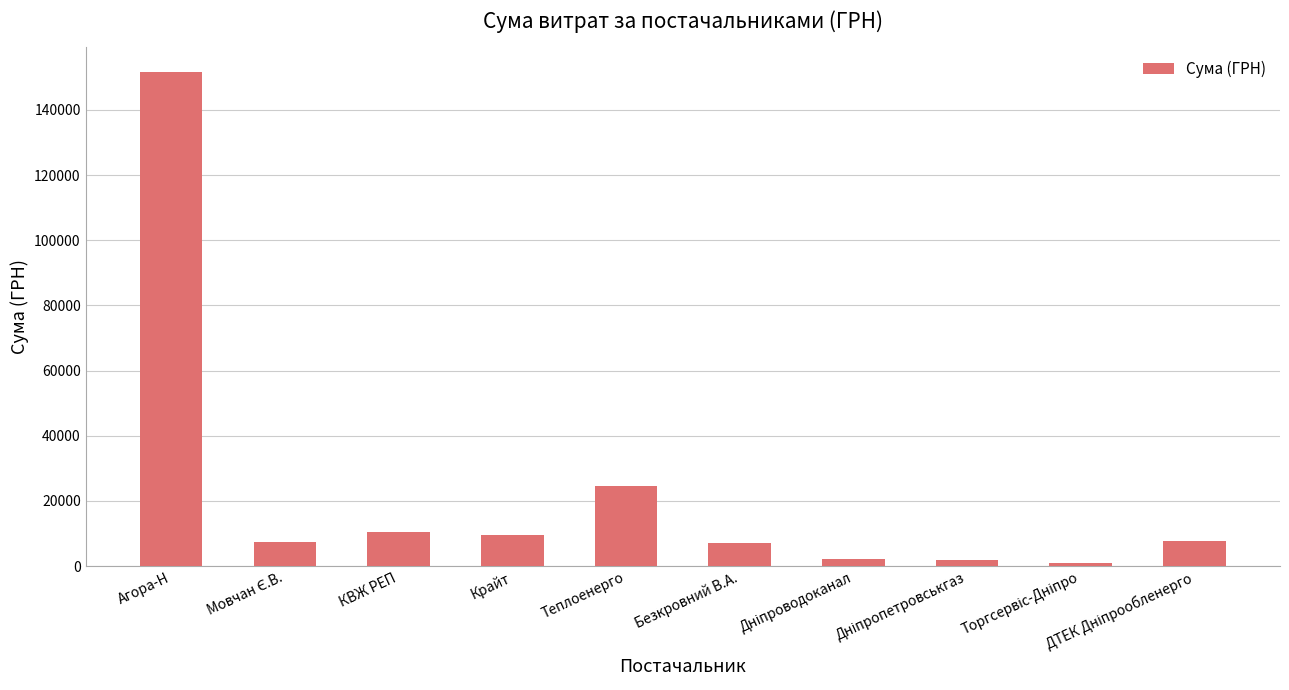

What is the label of the 4th bar from the left?

Крайт